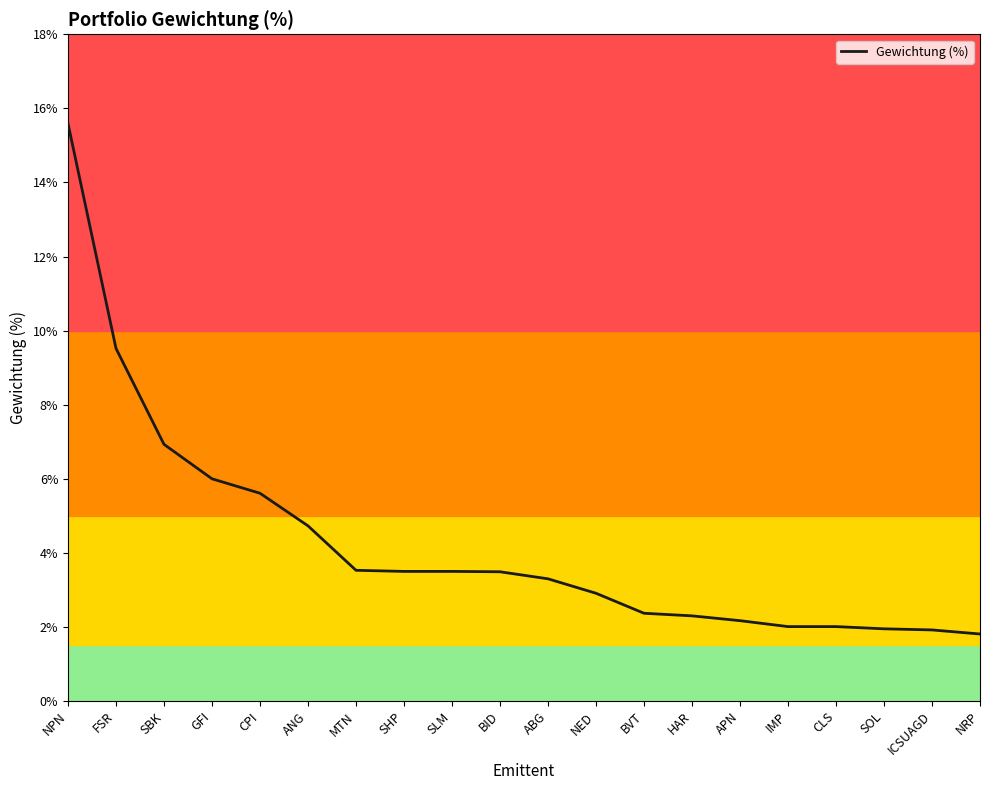

The chart shows a value of 5.6 at CPI. True or false?

True